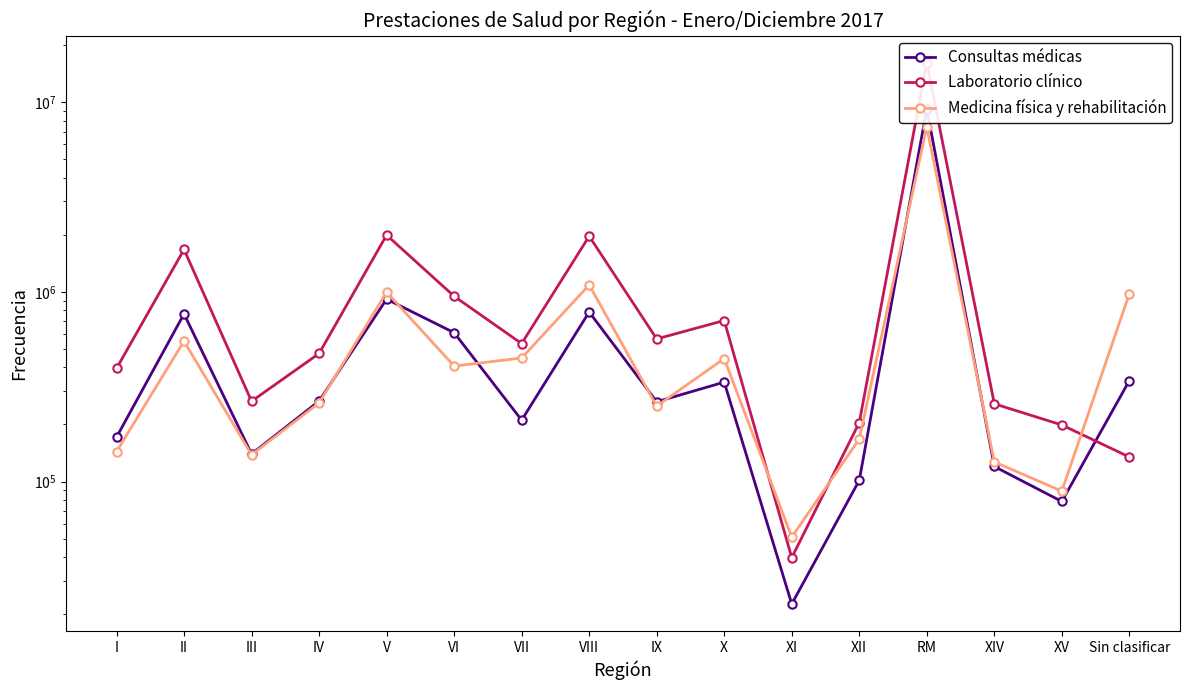

Reading right to left, list all the values displayed in this chart.

Consultas médicas: 340822	78461	120003	9243268	101383	22591	334316	263410	783528	210718	609569	916201	265703	139767	765721	171276
Laboratorio clínico: 134670	198709	256939	16198228	204549	39670	706659	565168	1967735	533956	948911	1994447	473448	264994	1674500	394818
Medicina física y rehabilitación: 979802	88963	126887	7432593	167383	50920	445121	249934	1088876	448135	406481	998314	259568	138423	550096	143739